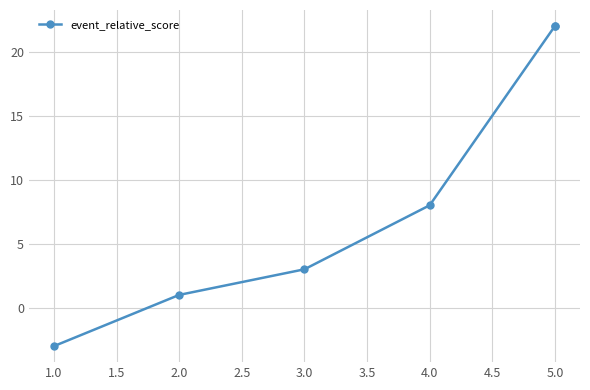

Between 1.0 and 4.0, which is larger?

4.0